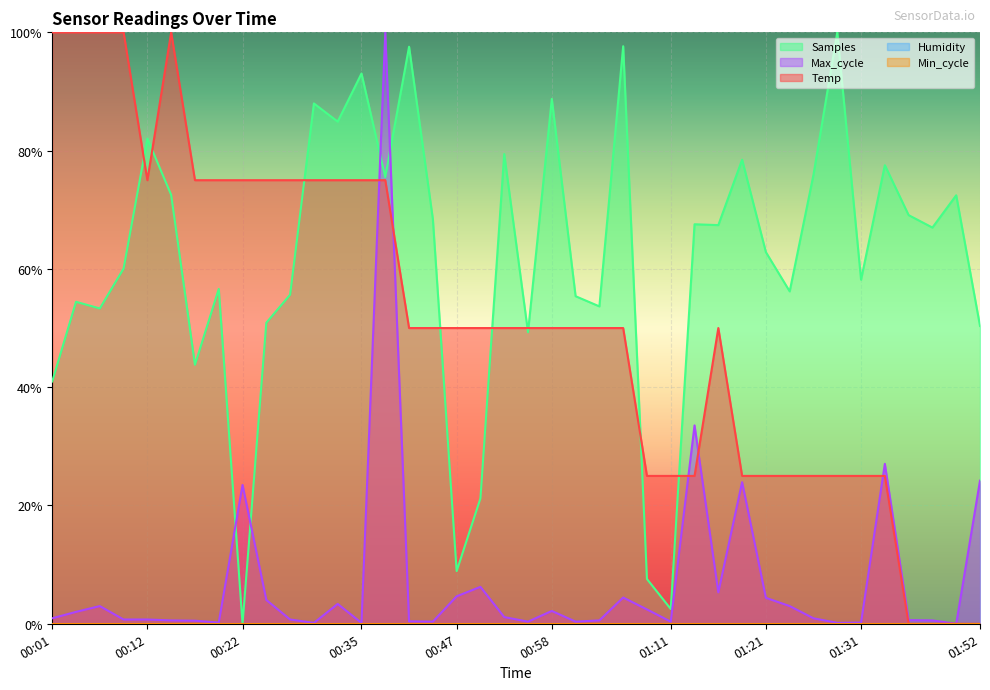

At which category does Temp reach its first local peak?

00:14